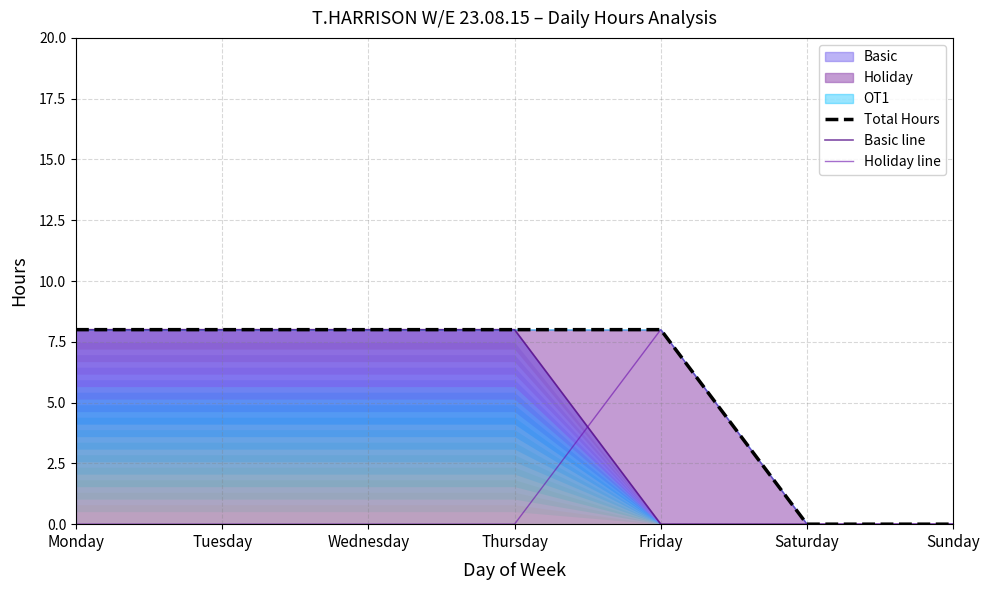

True or false: Total Hours and Basic line intersect in this chart.

False